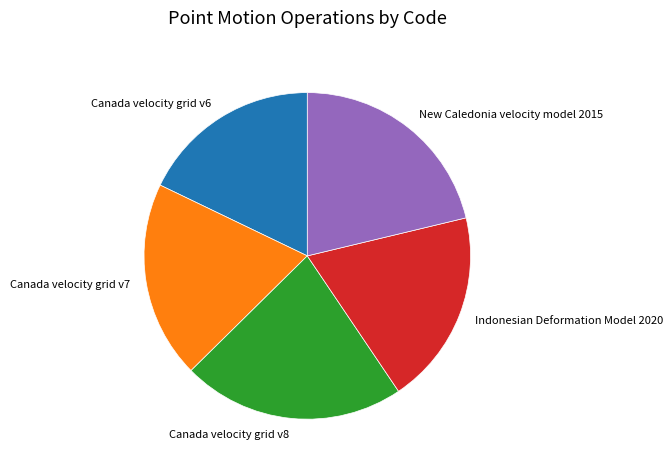

What is the ratio of the value at Canada velocity grid v6 to the value at Canada velocity grid v8?

0.8